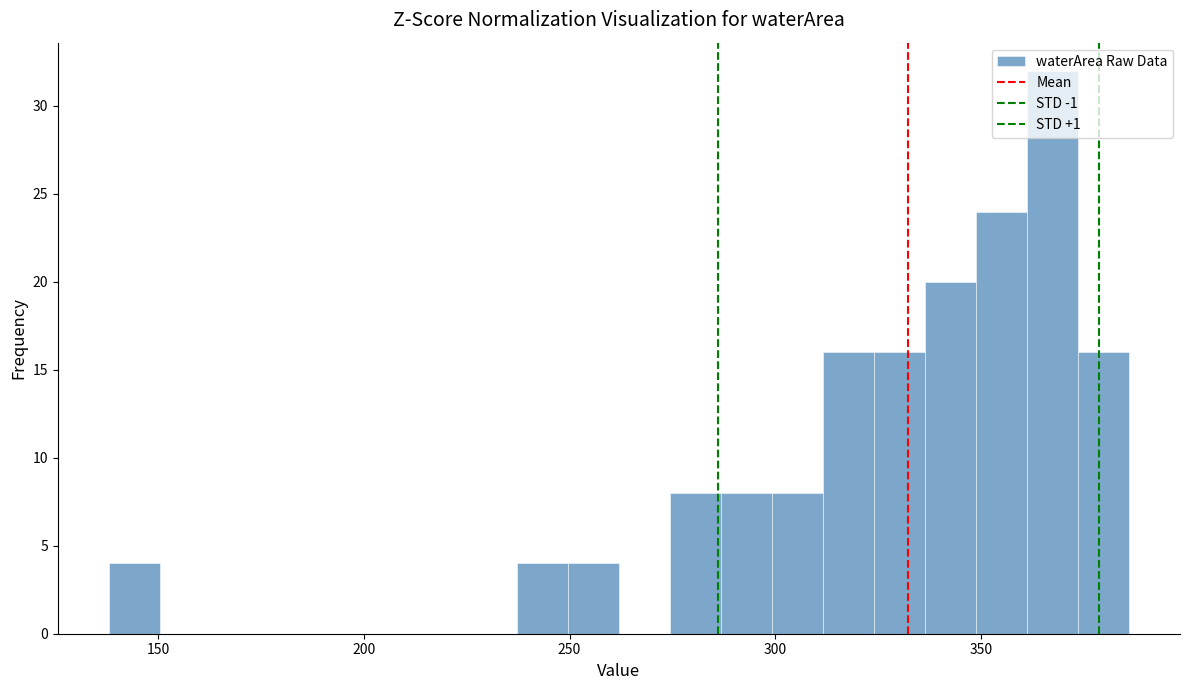

Around what value on the x-axis is the tallest bar? Give the approximate position of its centre, as read against the axis.

365